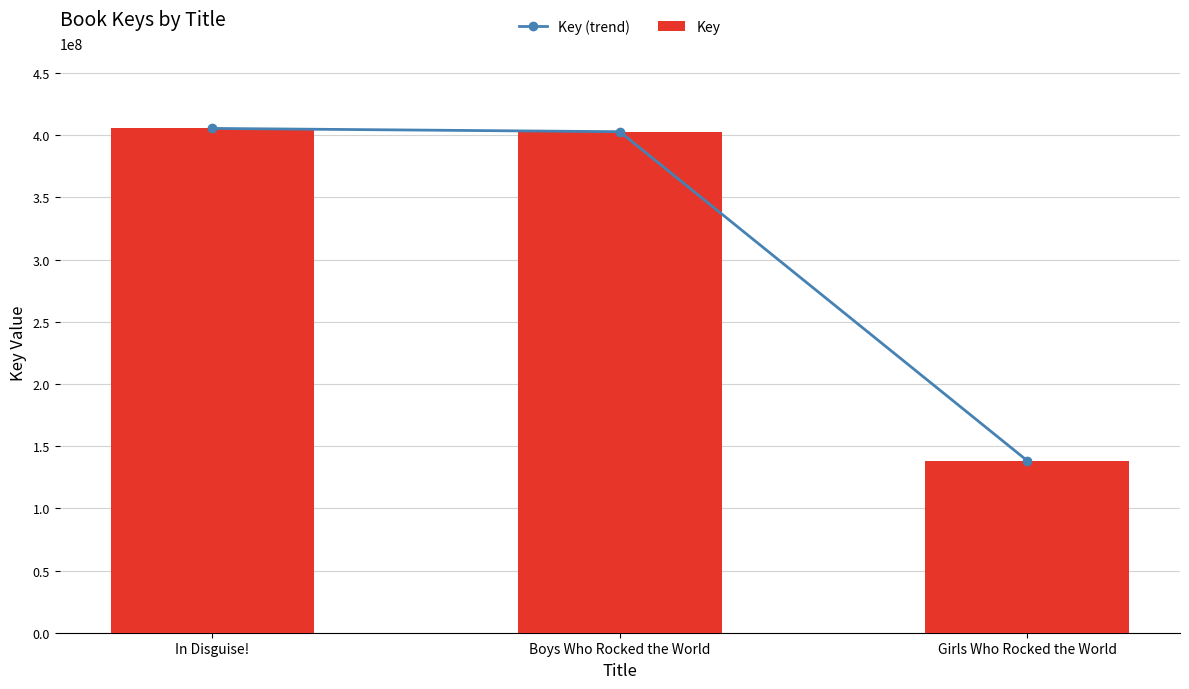

The value of Key (trend) at Boys Who Rocked the World is 533586134. True or false?

False